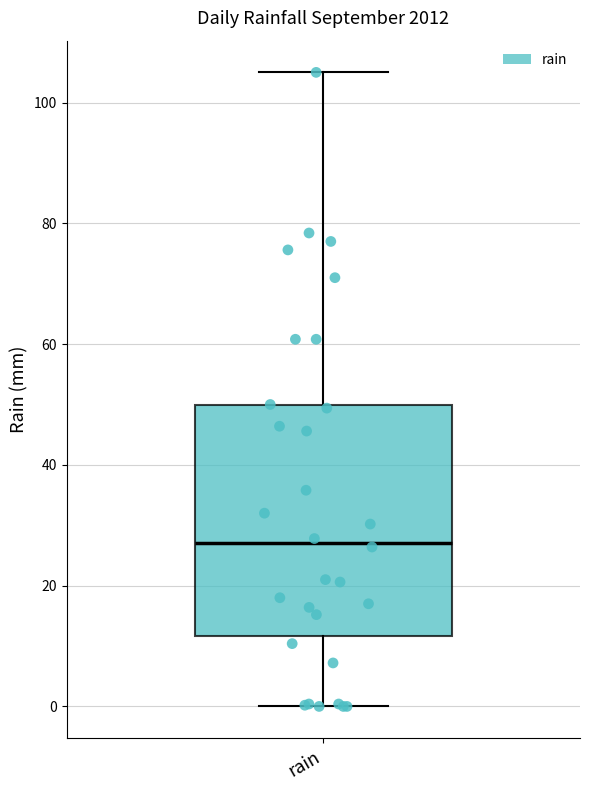

Transcribe this box plot: give where the median line is, the range the box spans, and where the two whiskers end, as read against the y-axis. The values are not printed on the chart, so give them approximately, as read against the axis.

median 28, box 12 to 50, whiskers 0 to 106